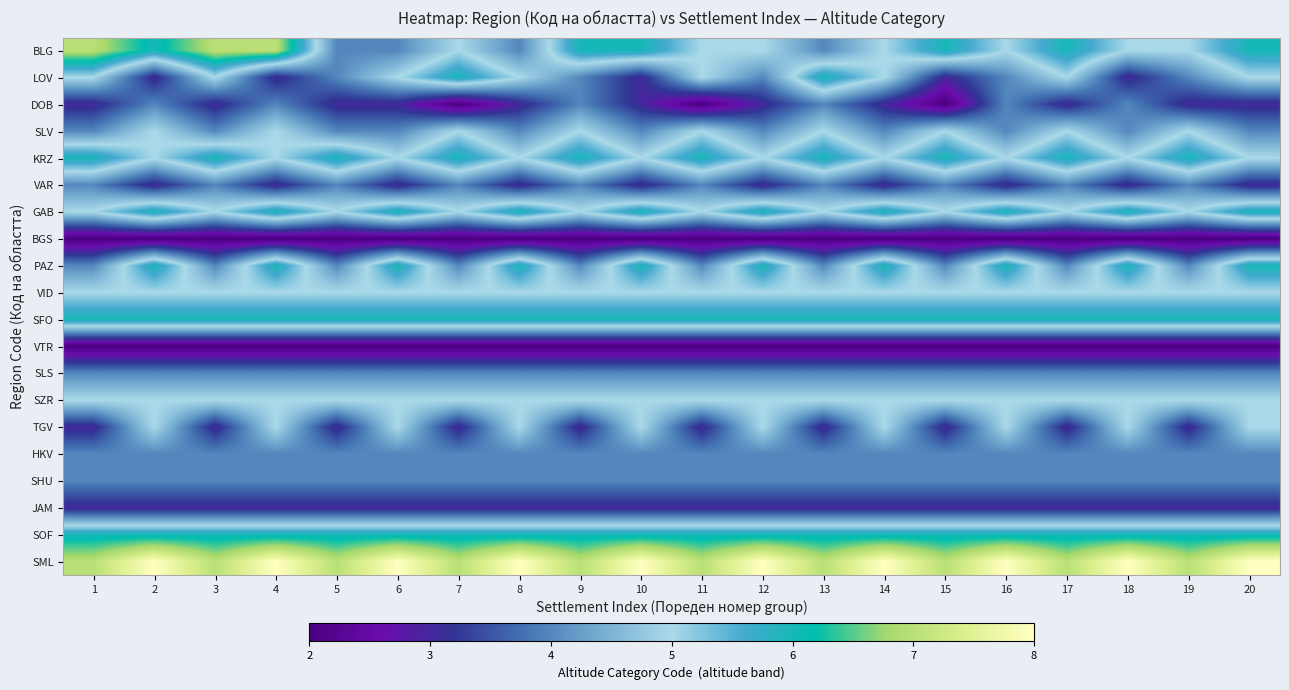

List the series in order of their peak value, highest first.

SML, BLG, LOV, KRZ, GAB, PAZ, SFO, SOF, SLV, VID, SZR, TGV, DOB, VAR, SLS, HKV, SHU, JAM, BGS, VTR